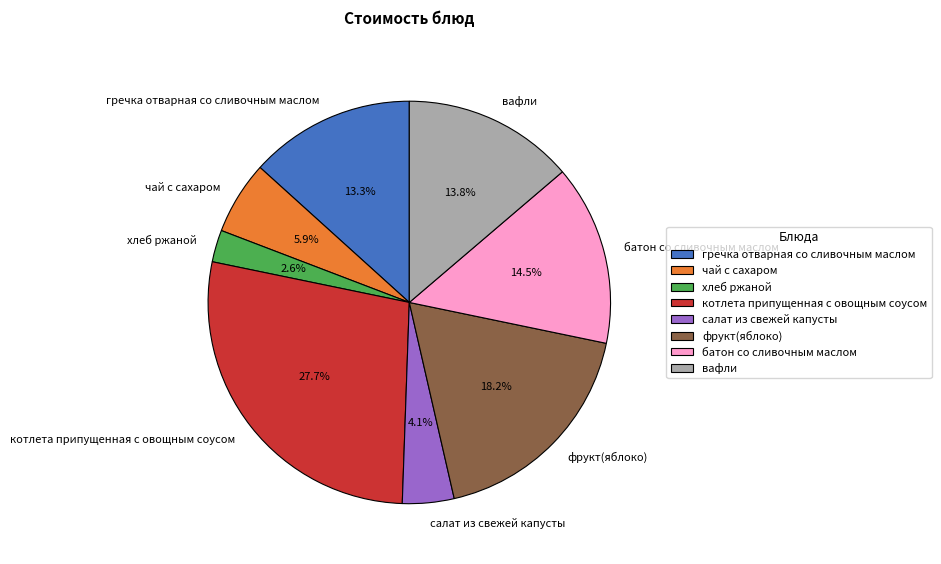

Is it true that чай с сахаром is 1% of the pie?

False